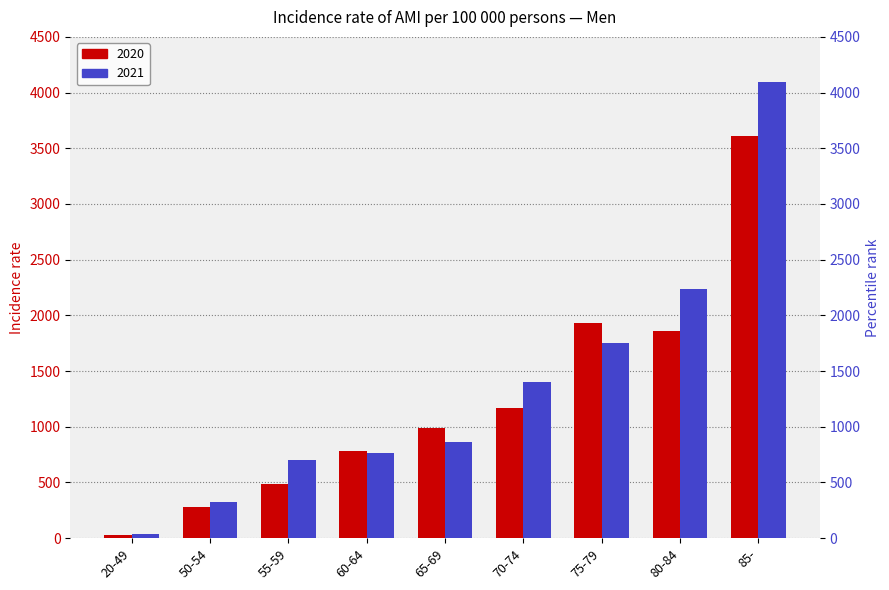

What is the average value of the 2020 series?

1237